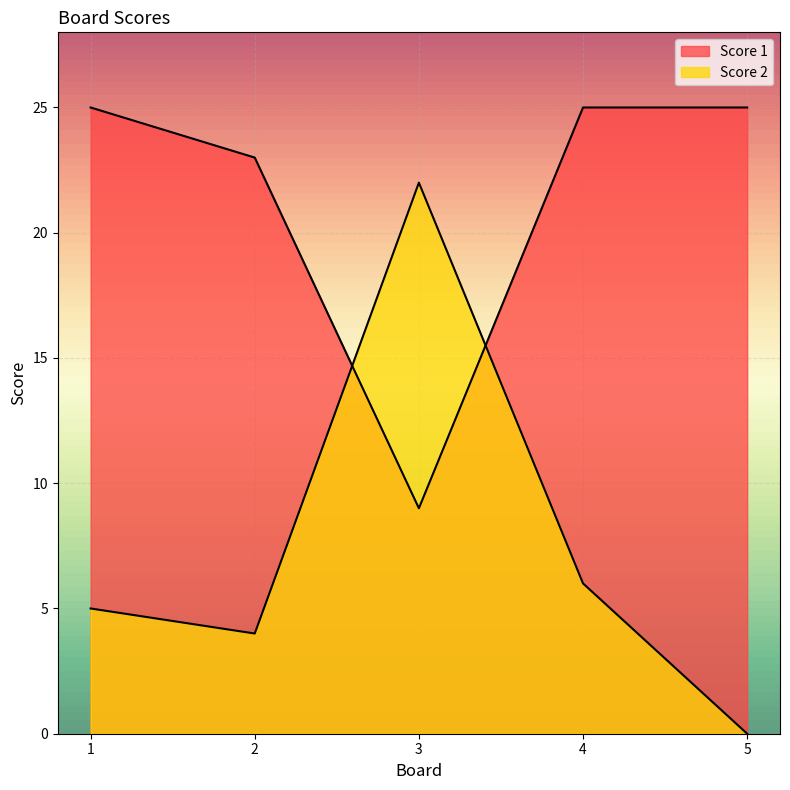

Reading left to right, extract all data points from this chart.

Score 1: 25	23	9	25	25
Score 2: 5	4	22	6	0